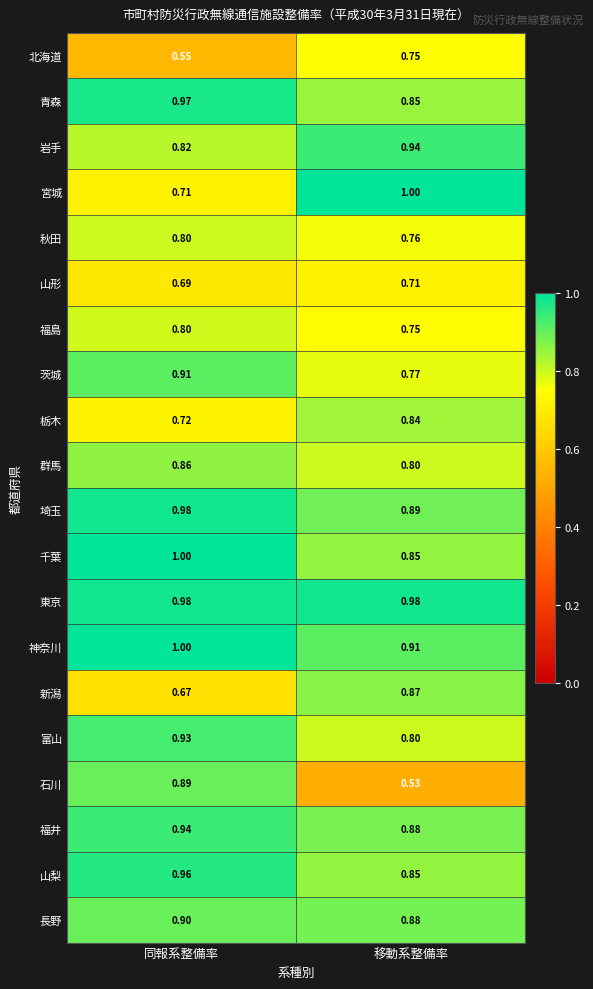

Which series has the widest spread of values?

石川